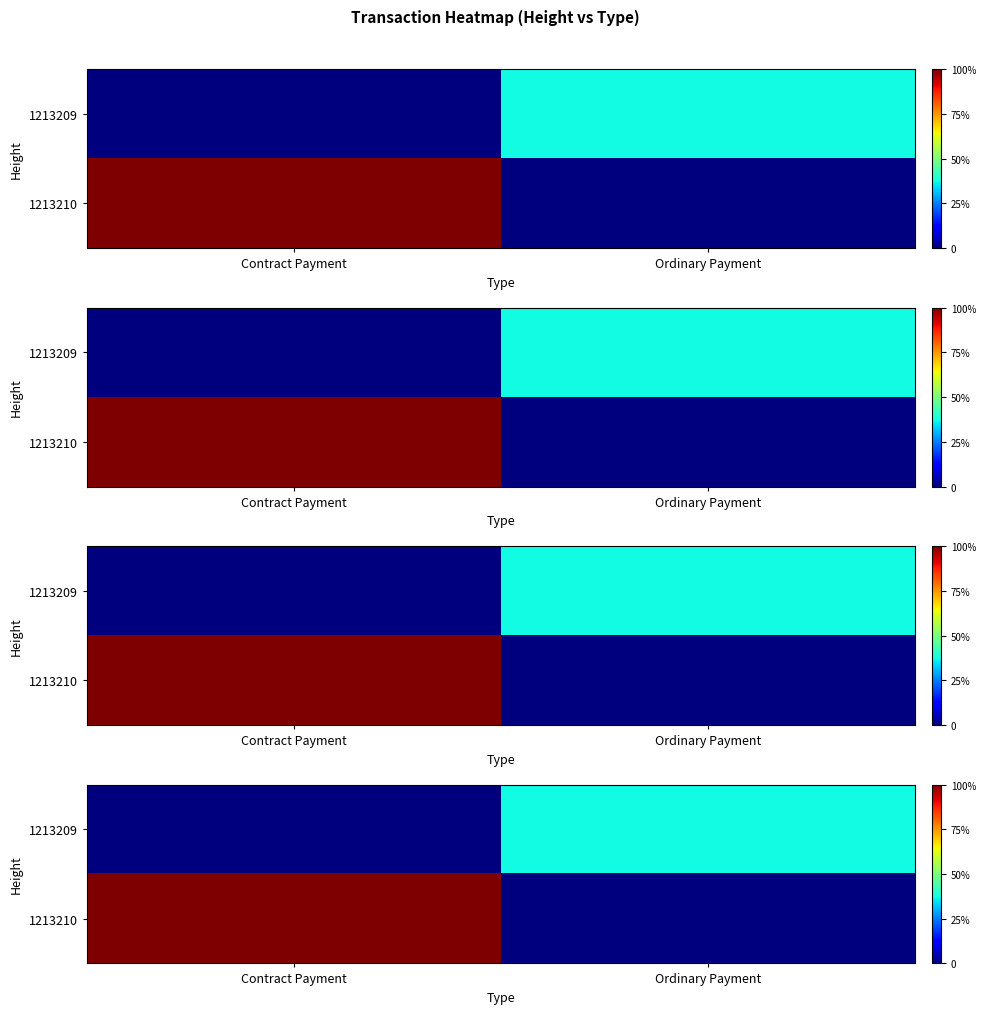

Which series changed the most between Contract Payment and Ordinary Payment?

1213210